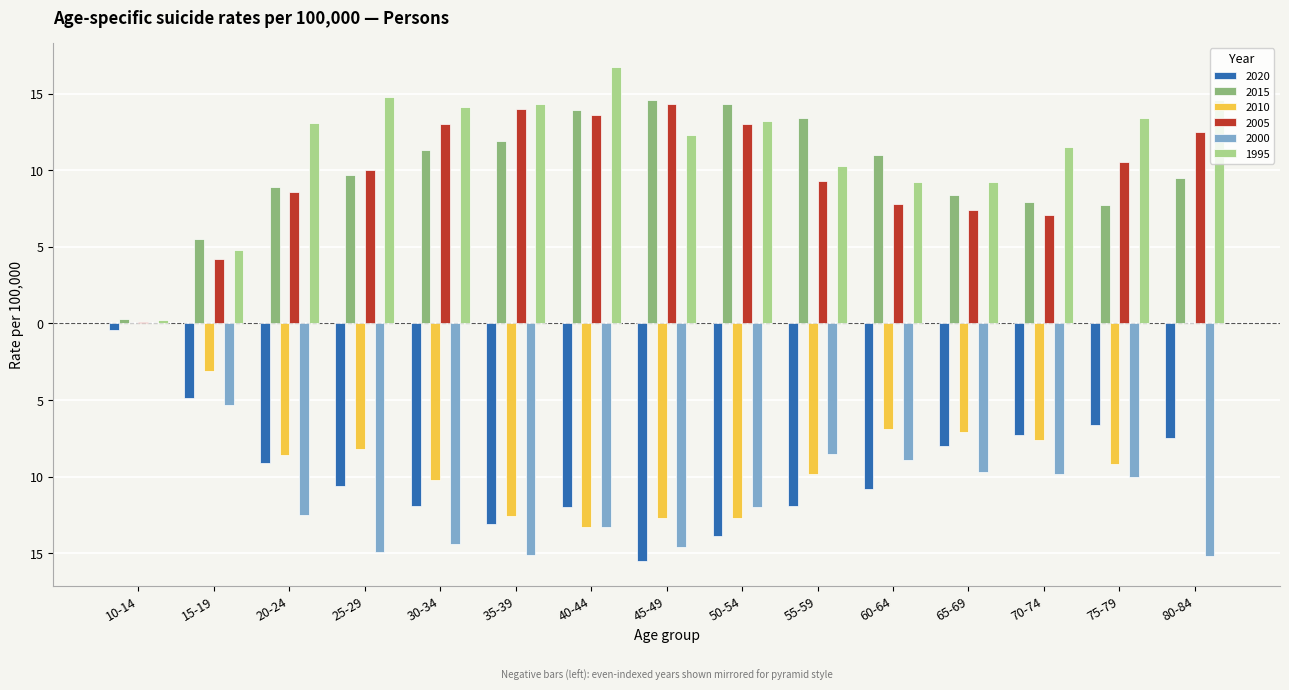

True or false: 2015 has a value of 0.1 at 10-14.

False